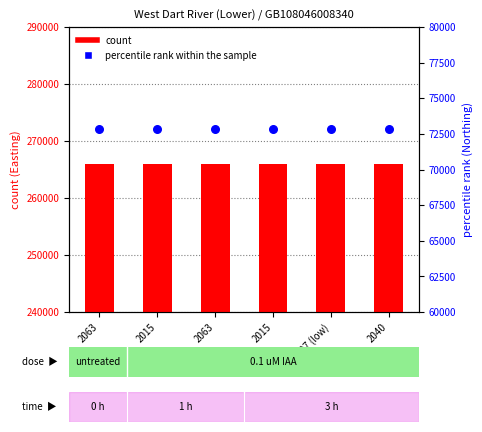

Which series contains the lowest Y value?

percentile rank within the sample